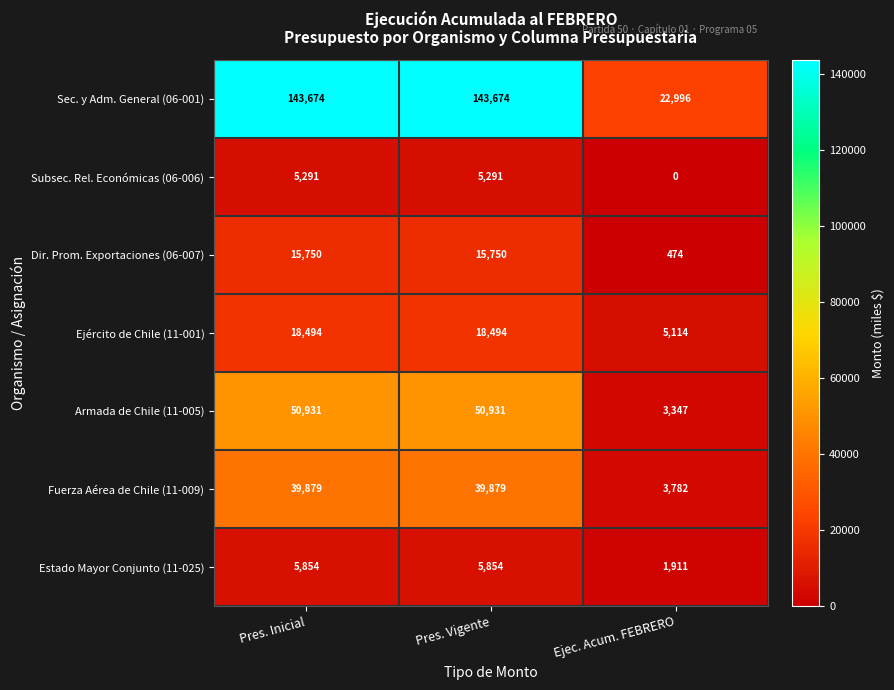

What is the sum of the Ejército de Chile (11-001) values at Pres. Inicial and Pres. Vigente?

36988